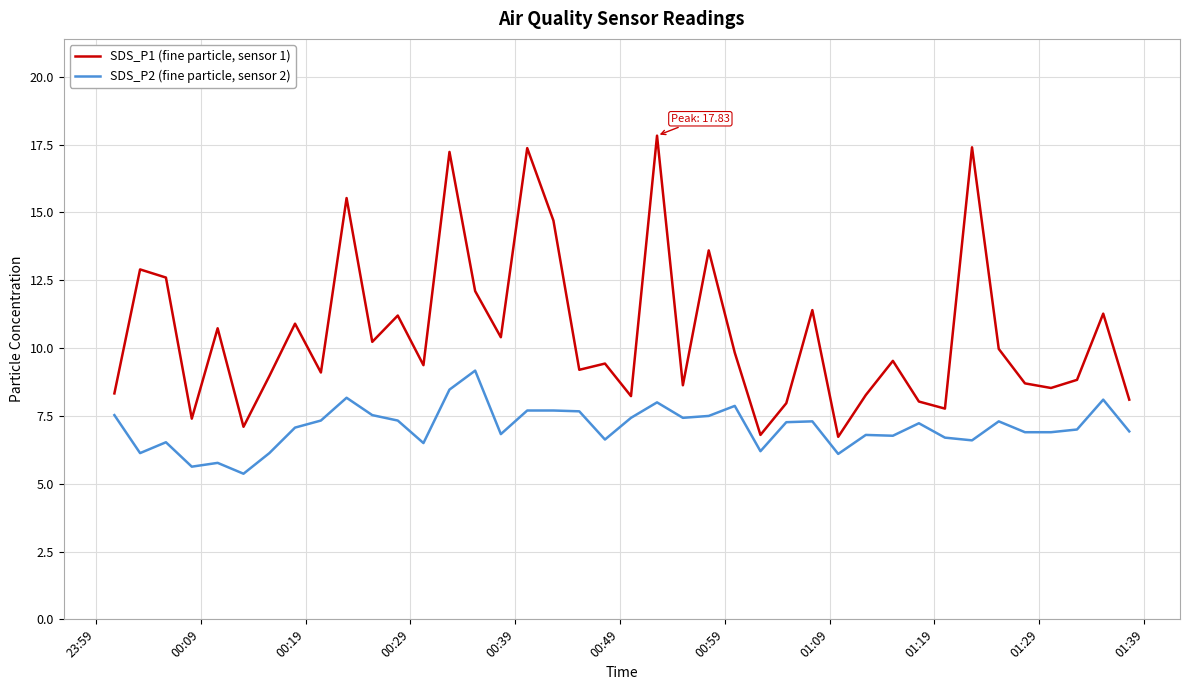

Rank the series by their maximum value, from lowest to highest.

SDS_P2 (fine particle, sensor 2), SDS_P1 (fine particle, sensor 1)